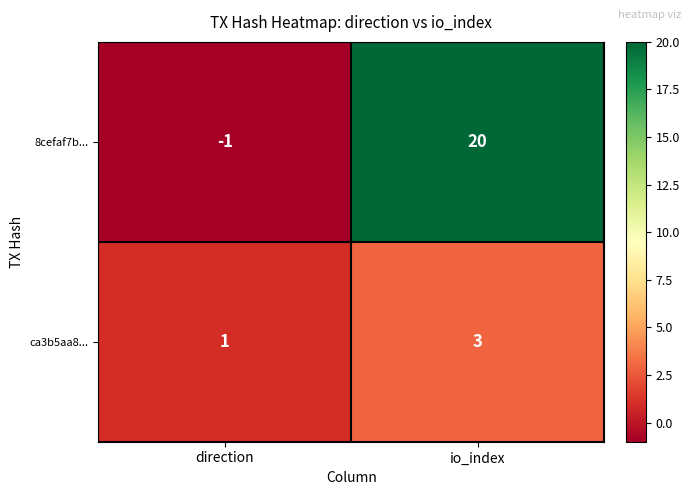

At which category is the sum across all series the highest?

io_index